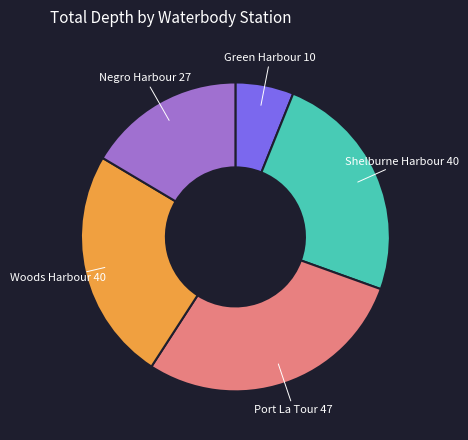

Does any single category account for the majority?

No